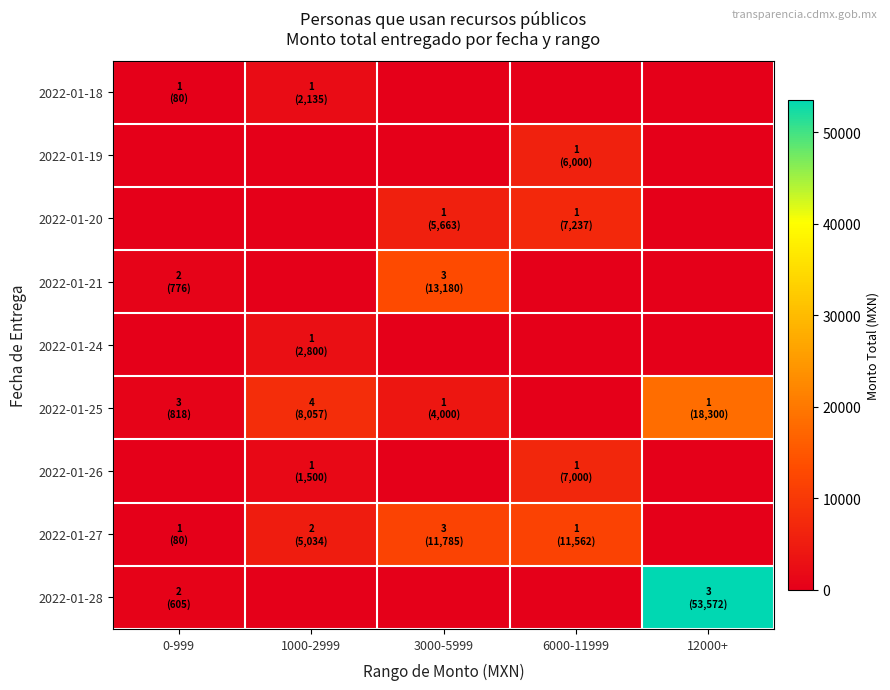

How many distinct data groups are displayed?

9